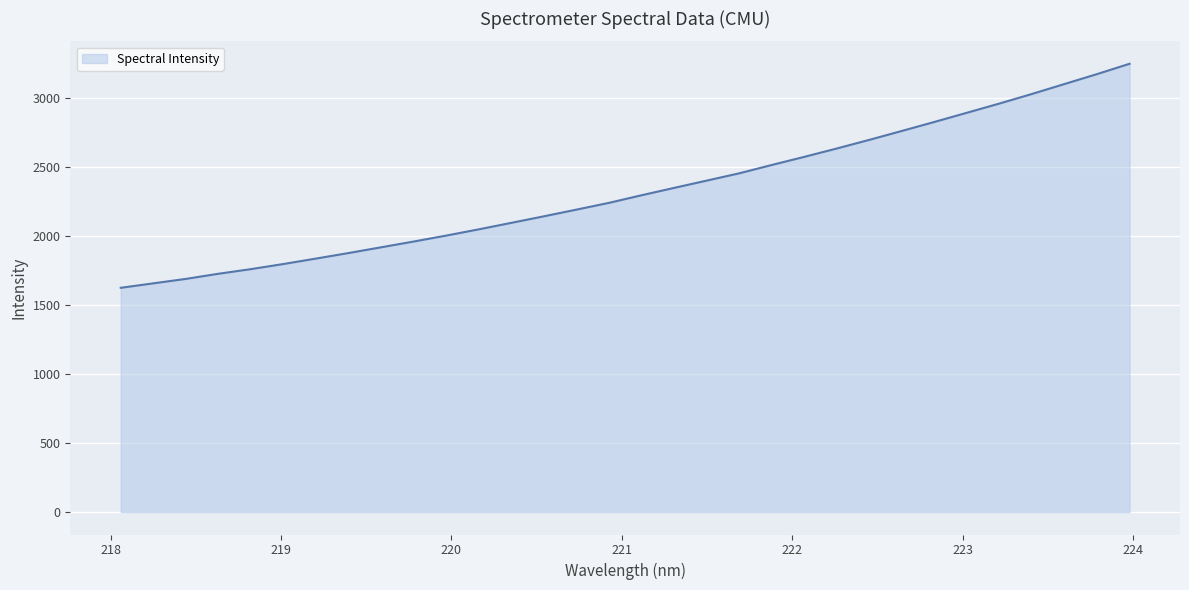

How many values are below 2294?

16